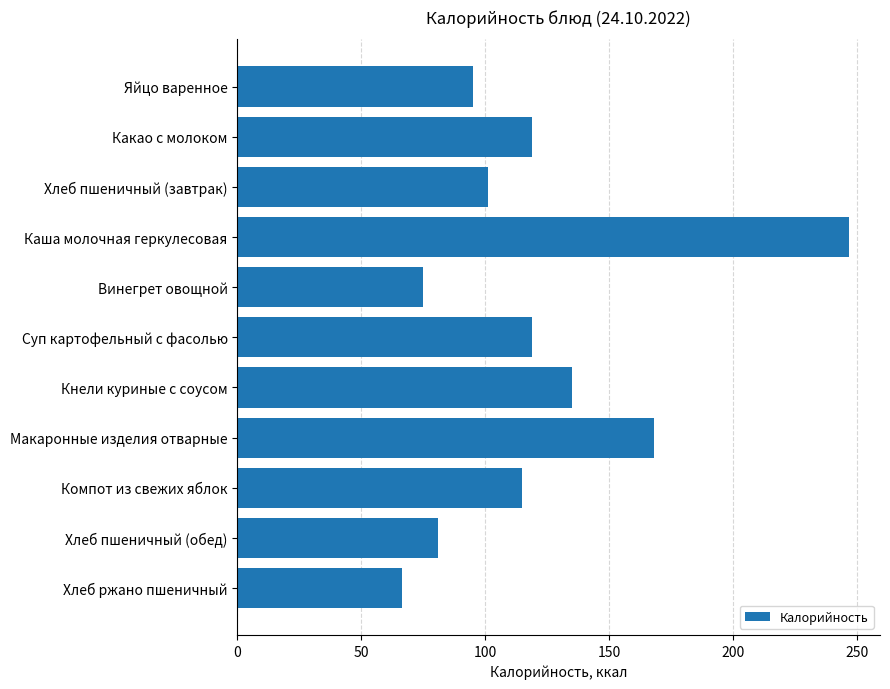

How many values are below 115?

5